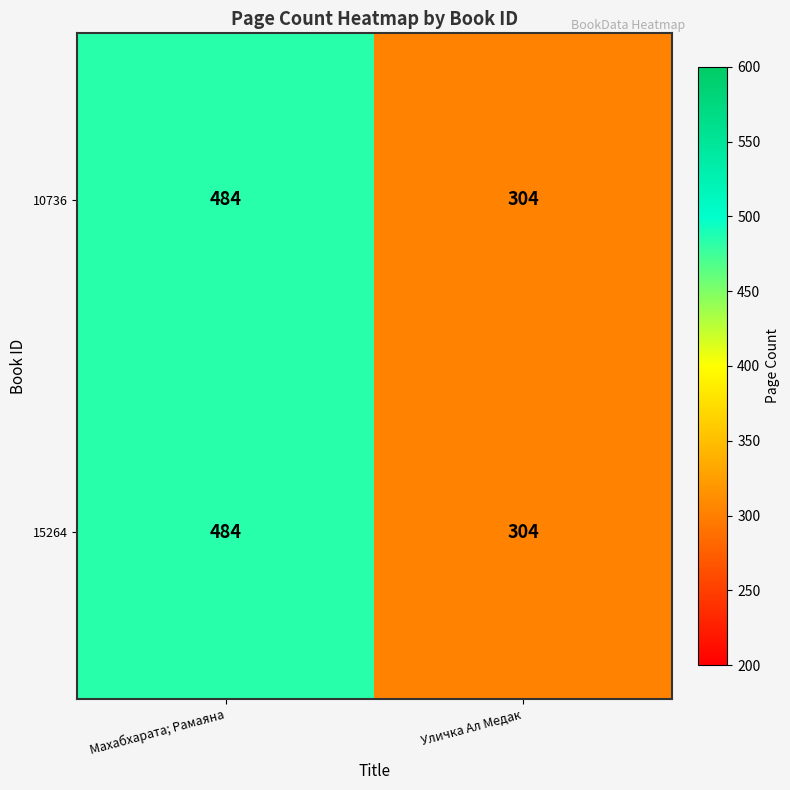

What is the total value across all series at Уличка Aл Медак?

608